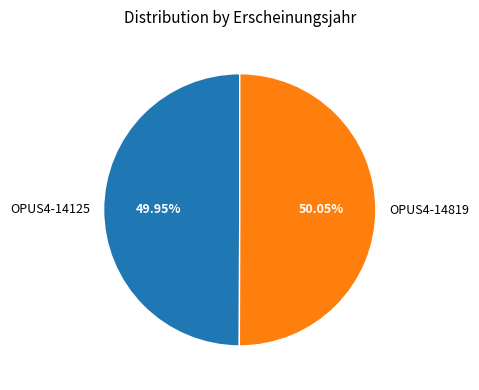

Is there any slice that represents more than half of the pie?

Yes